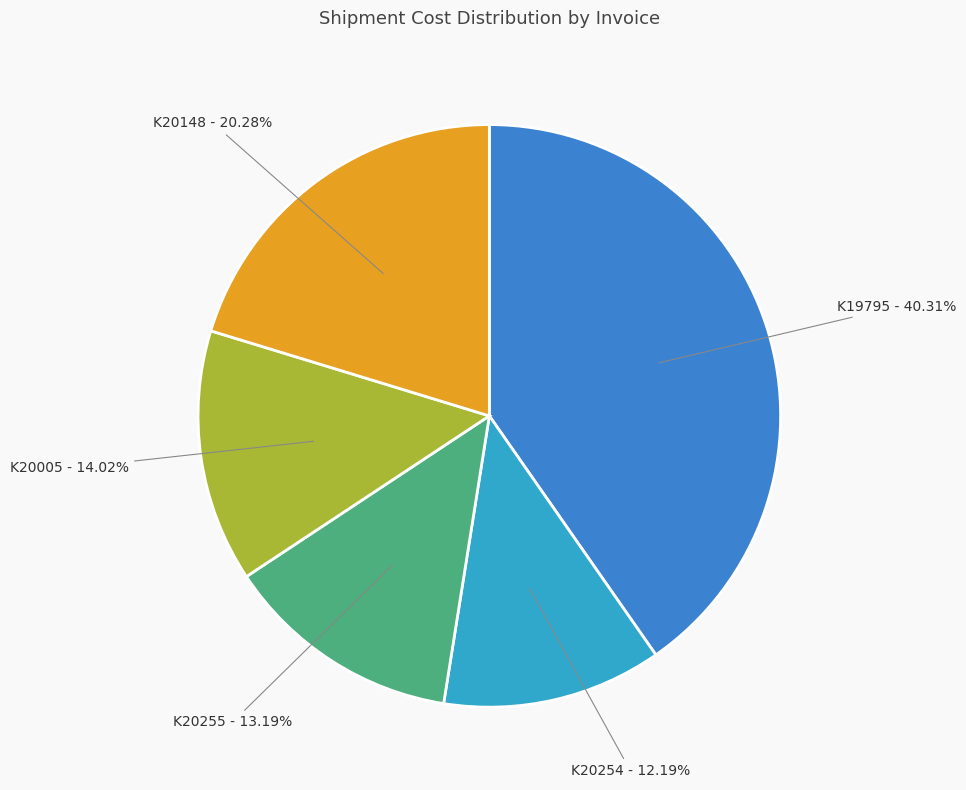

Between K20148 - 20.28% and K19795 - 40.31%, which is larger?

K19795 - 40.31%